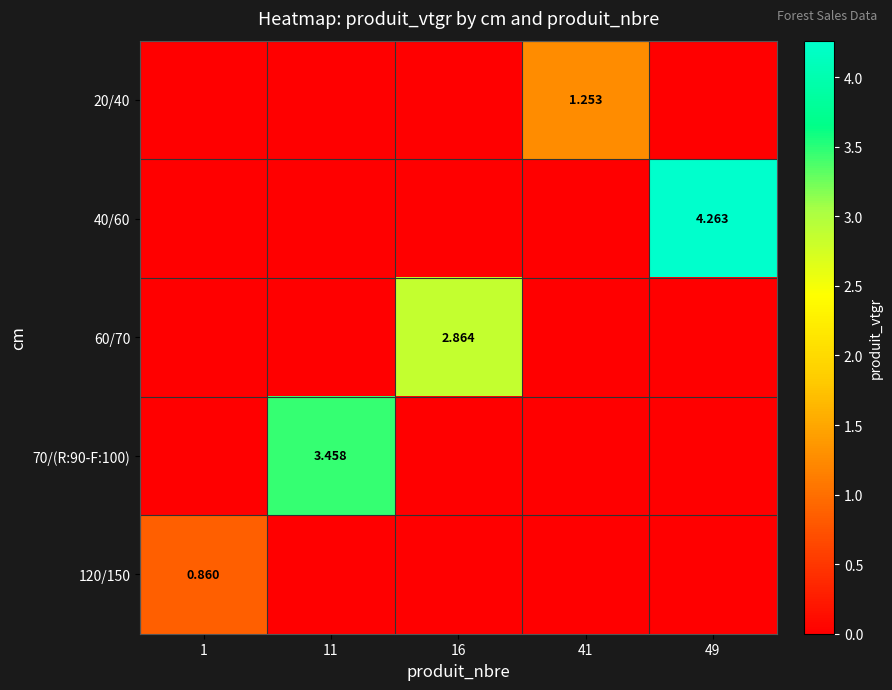

What is the sum of the 60/70 values at 16 and 11?

2.9